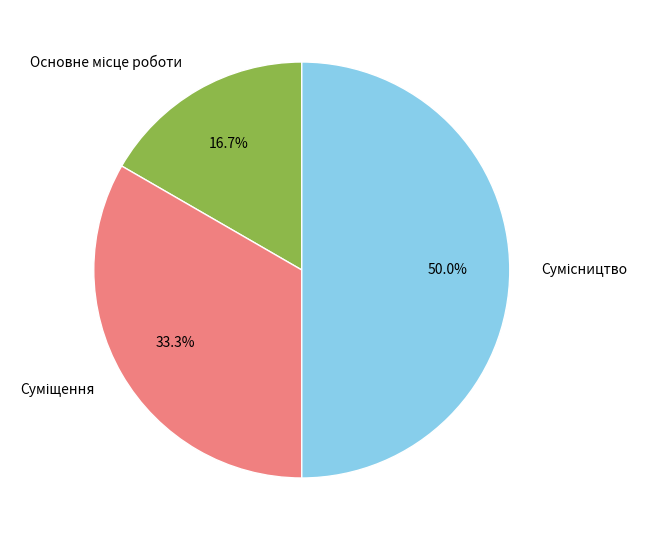

Count the number of slices in the pie.

3